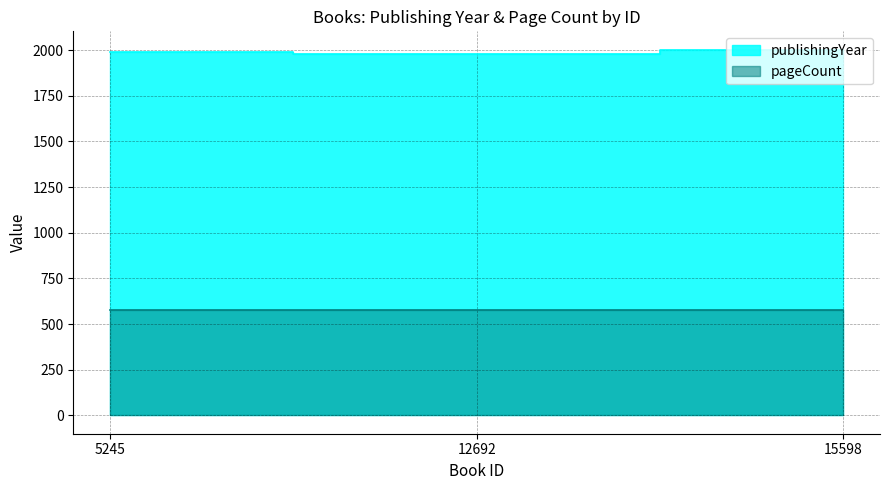

Where does the data first go above 1988?

15598